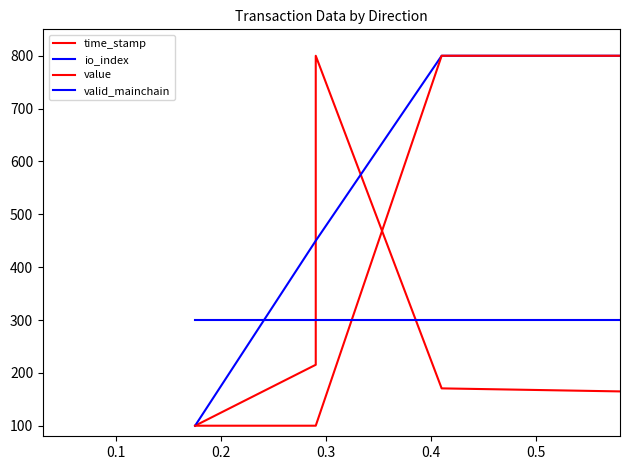

List the series in order of their peak value, lowest first.

valid_mainchain, time_stamp, io_index, value